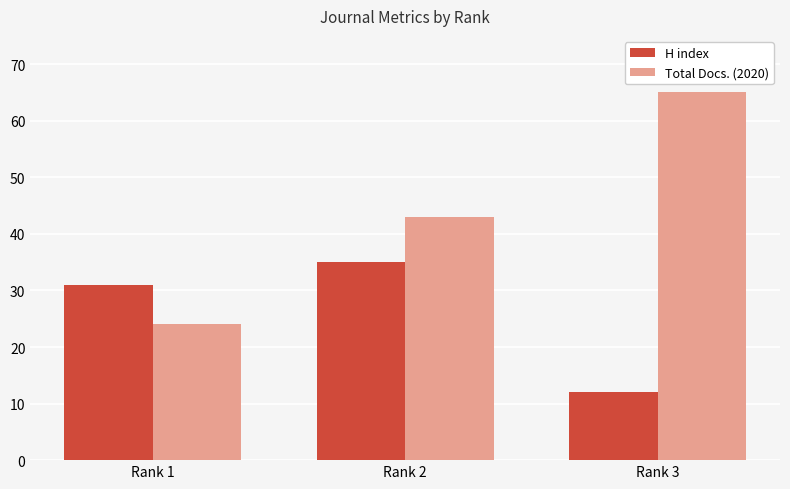

What is the total value across all series at Rank 2?

78